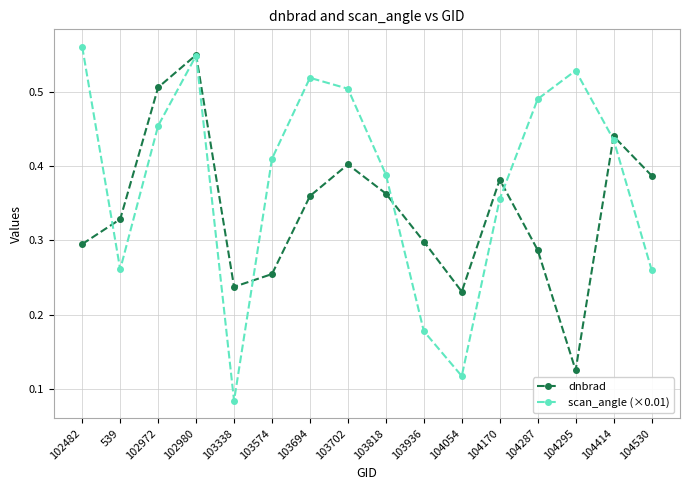

What position from the right is 104414?

2